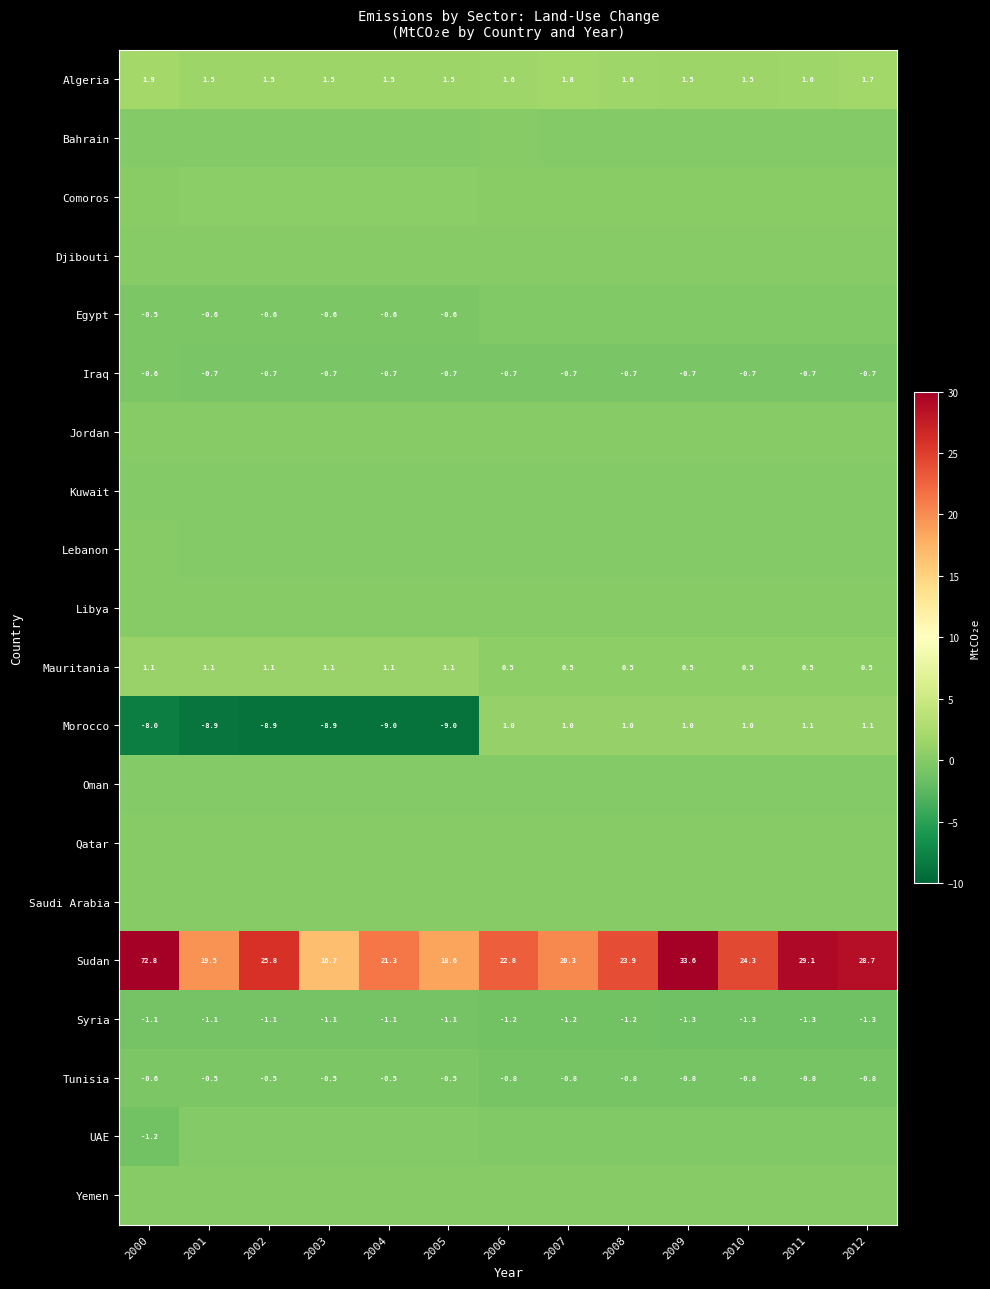

At which category is the sum across all series the highest?

2000